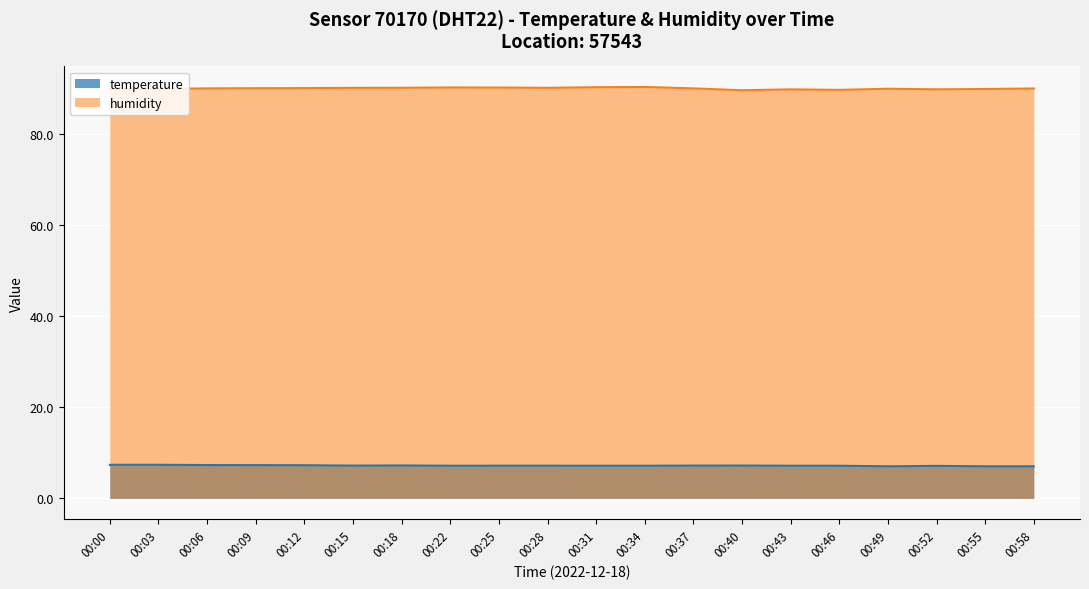

Rank the series by their average value, from lowest to highest.

temperature, humidity